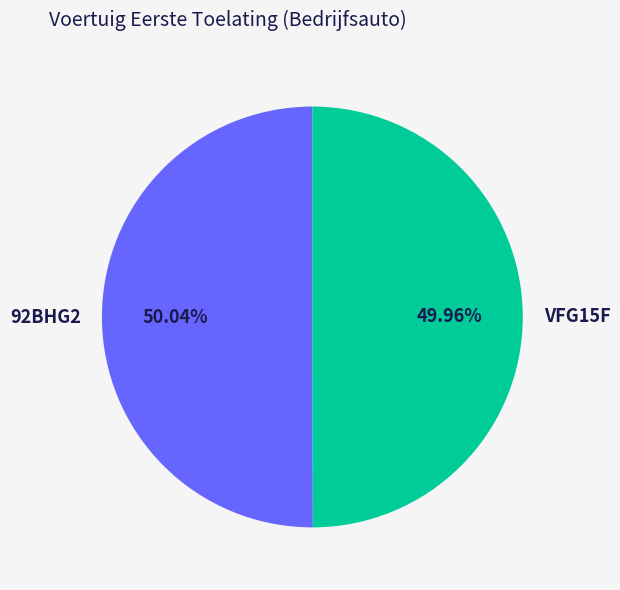

To the nearest percent, what portion does 92BHG2 represent?

50%